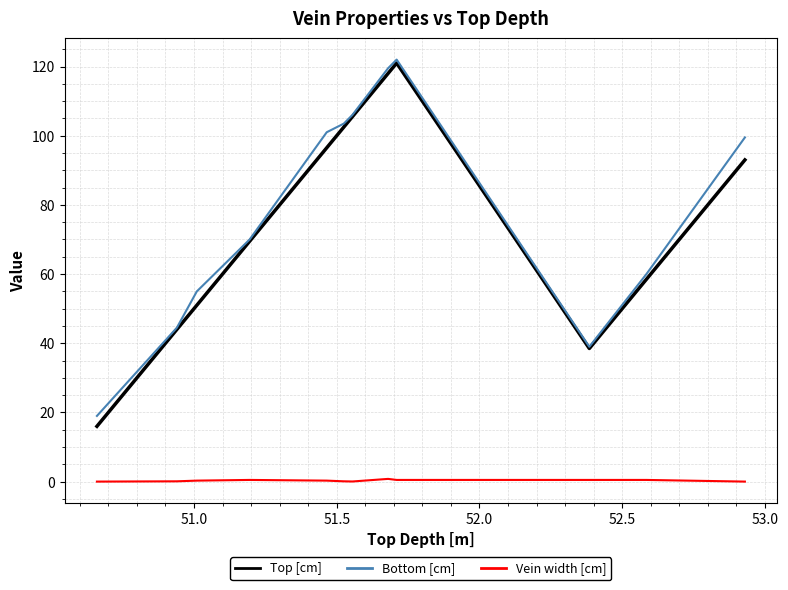

True or false: Top [cm] and Vein width [cm] intersect in this chart.

False